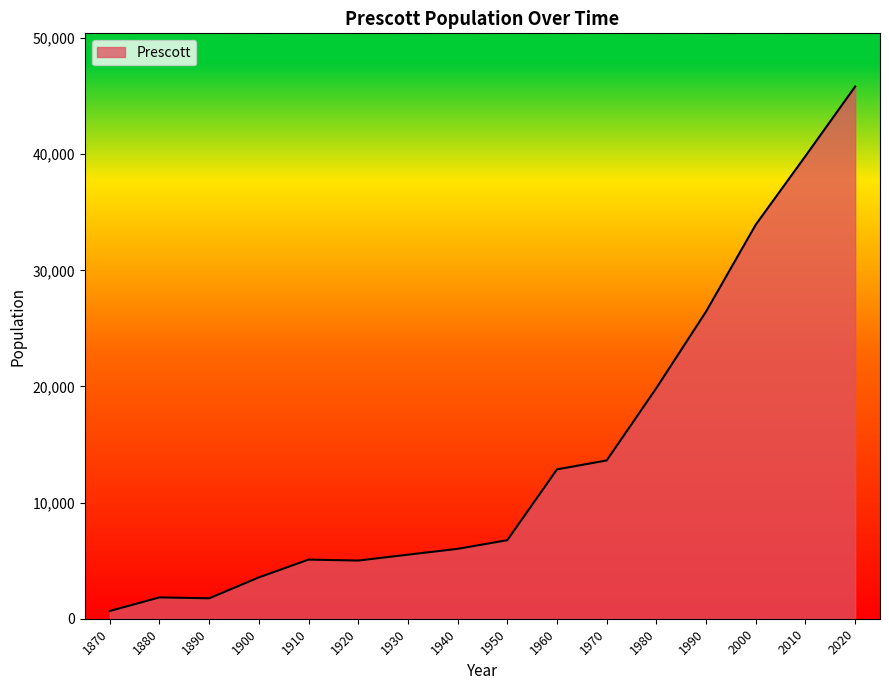

At which category does the chart reach its minimum across all series?

1870